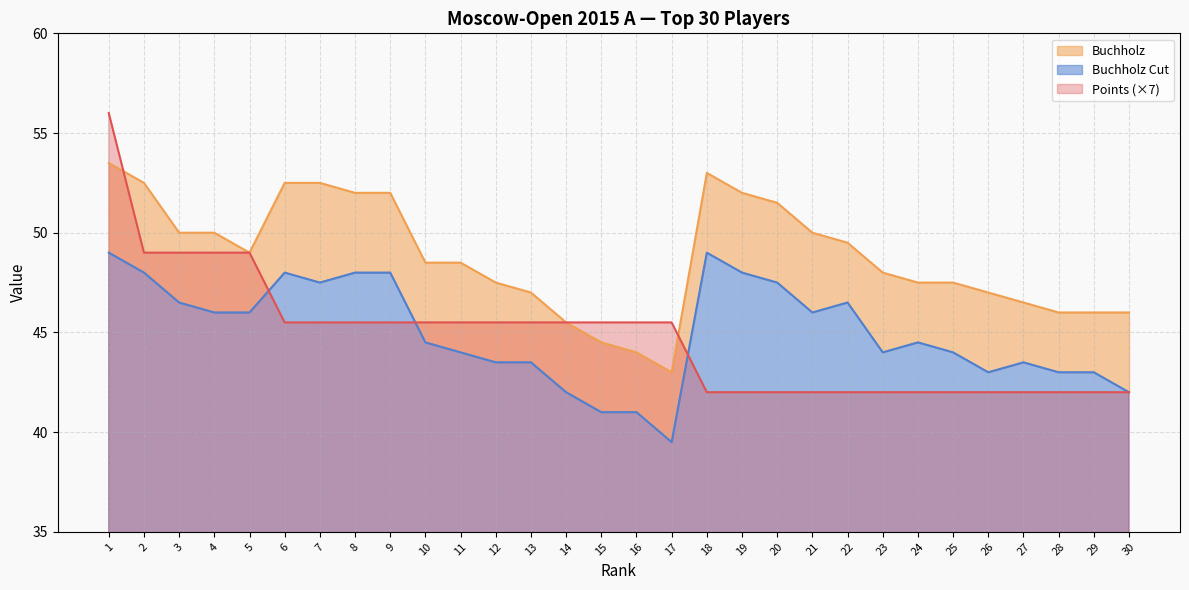

What is the difference between the Buchholz Cut values at 13 and 21?

2.5